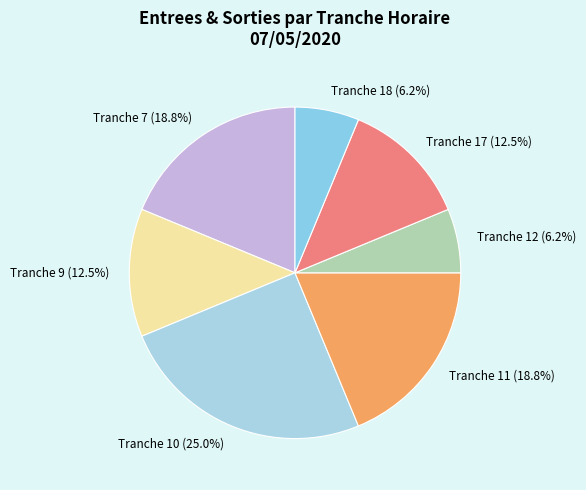

Which category has the biggest portion of the pie?

Tranche 10 (25.0%)